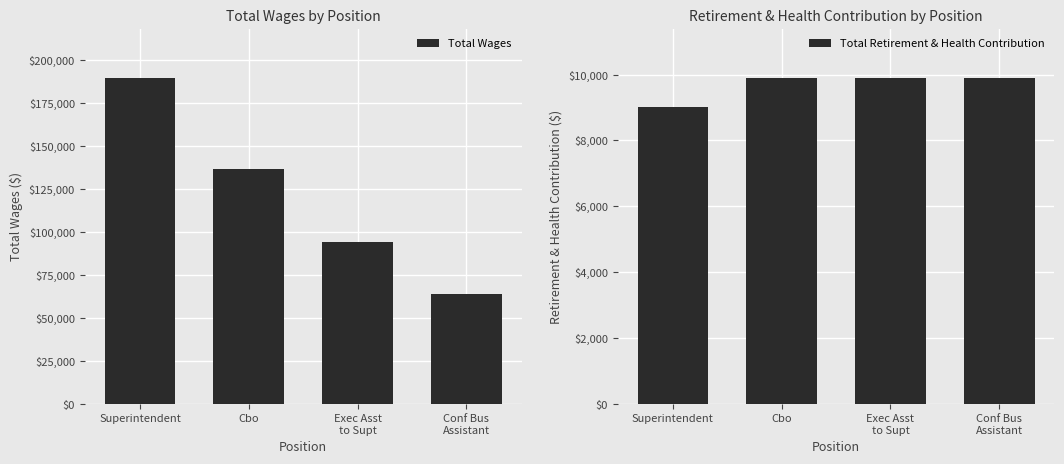

What is the minimum value for Total Wages?

64046